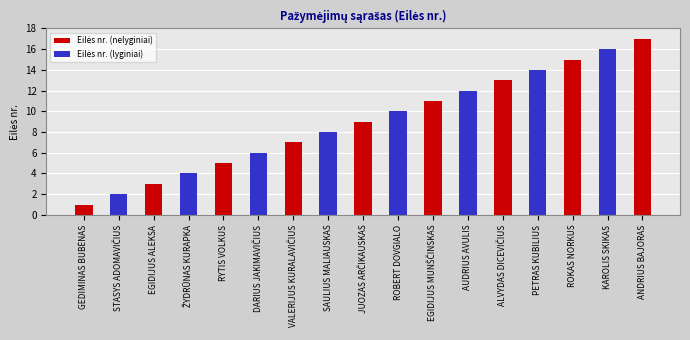

What is the difference between the maximum and minimum values?

16